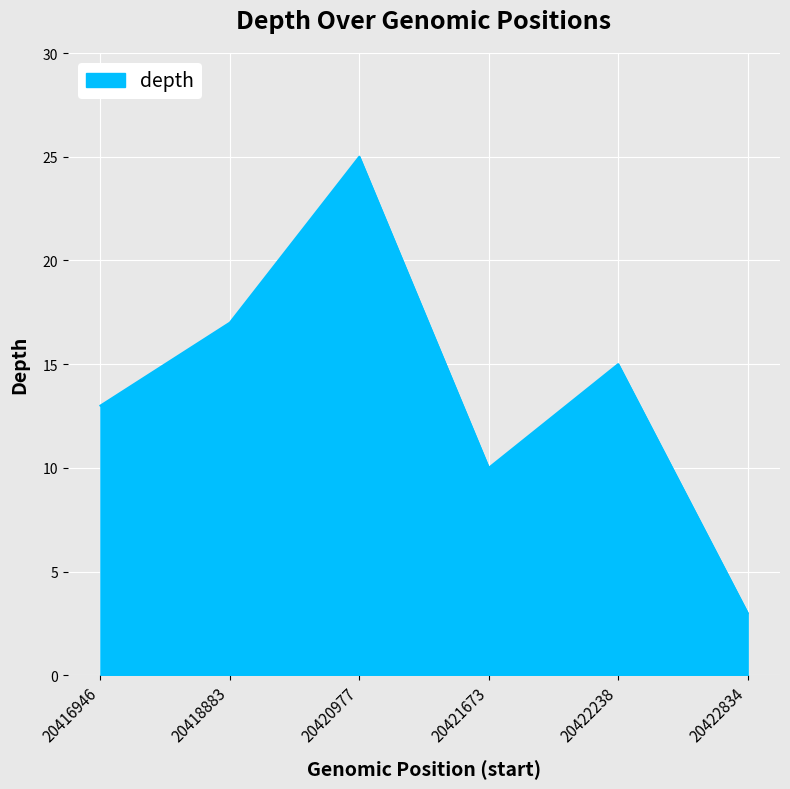

What is the difference between the values at 20421673 and 20418883?

7